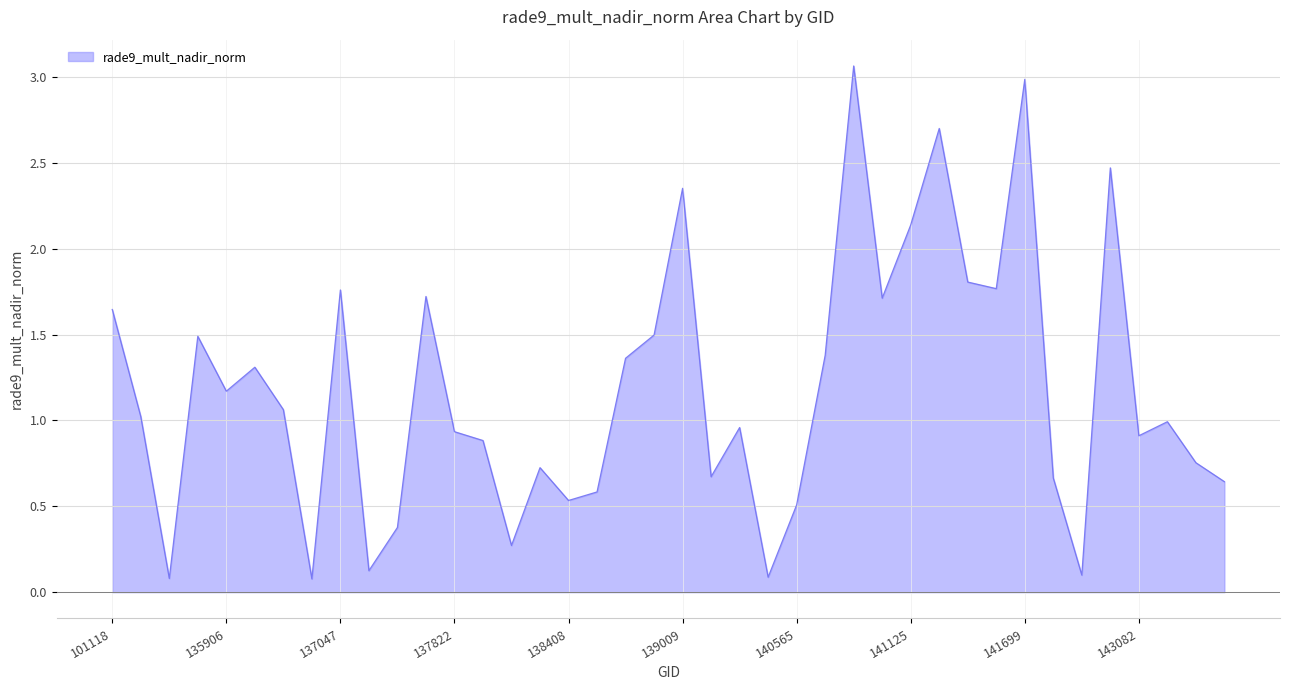

What is the minimum value shown in the chart?

0.1